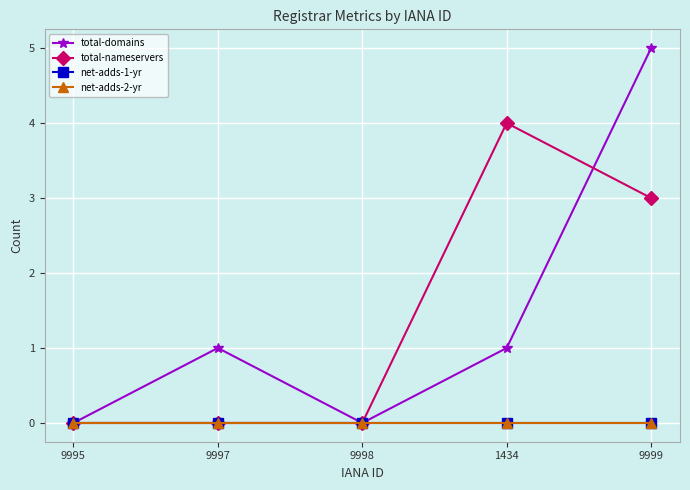

Between 9997 and 1434, which series saw the biggest shift?

total-nameservers